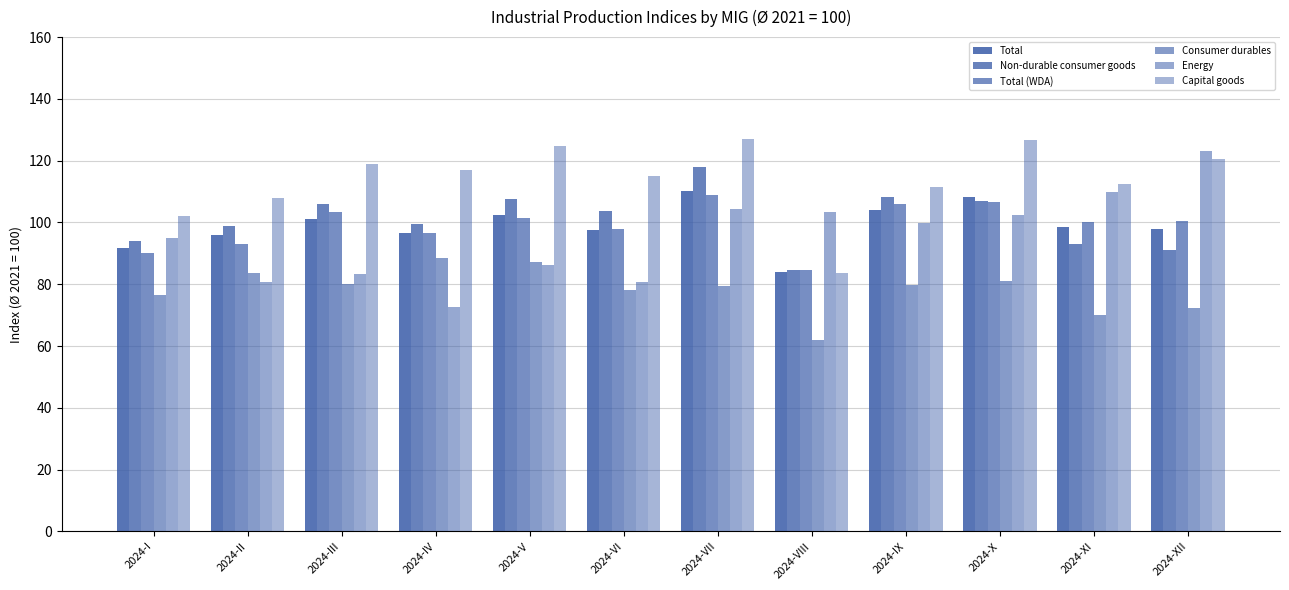

Which series has the largest total across all categories?

Capital goods